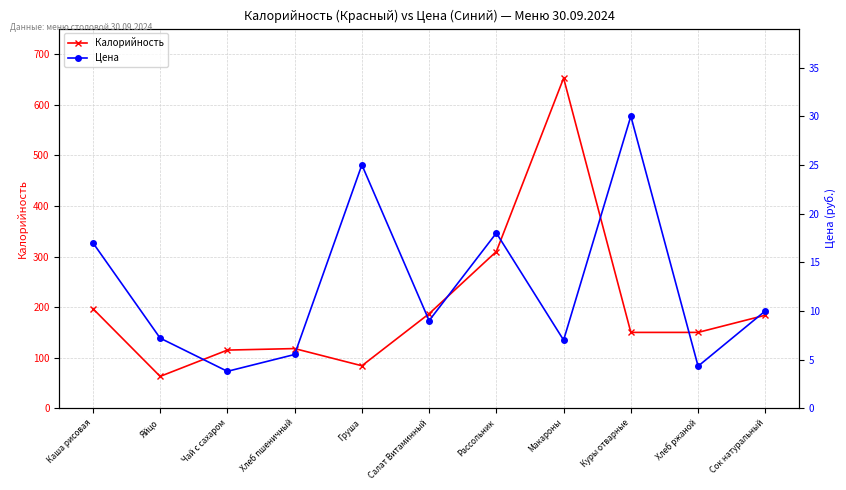

What is the difference between the highest and lowest values at Чай с сахаром?

111.2